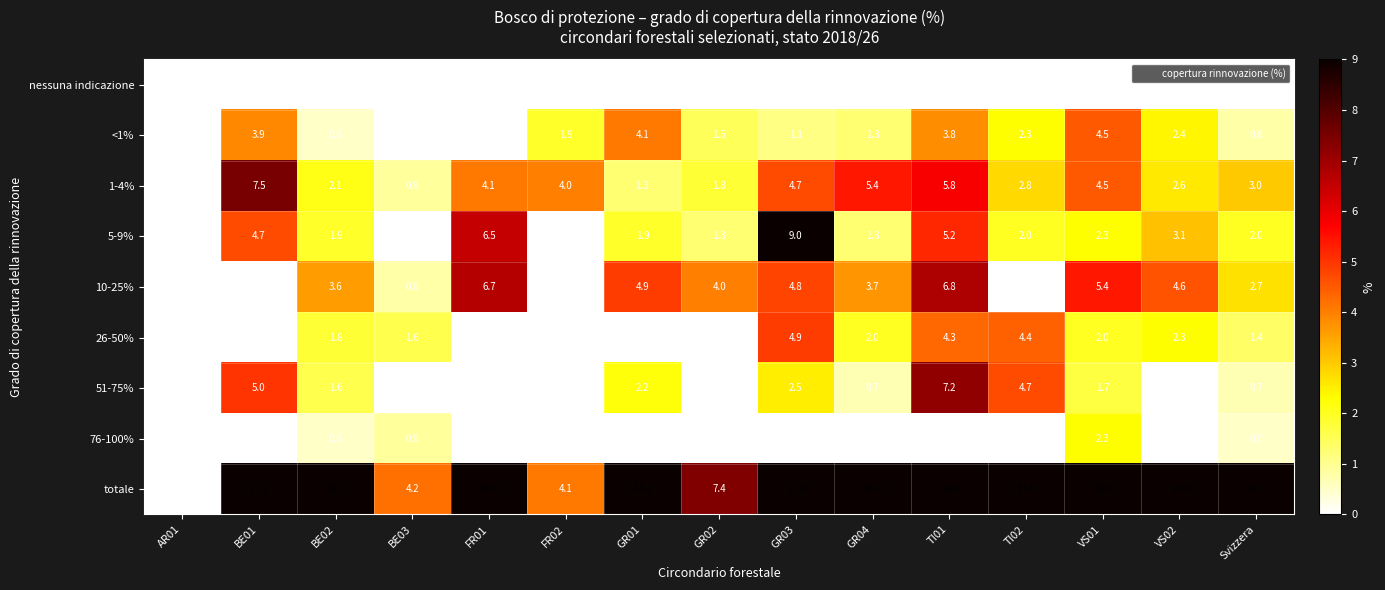

What is the total value across all series at FR01?

37.2